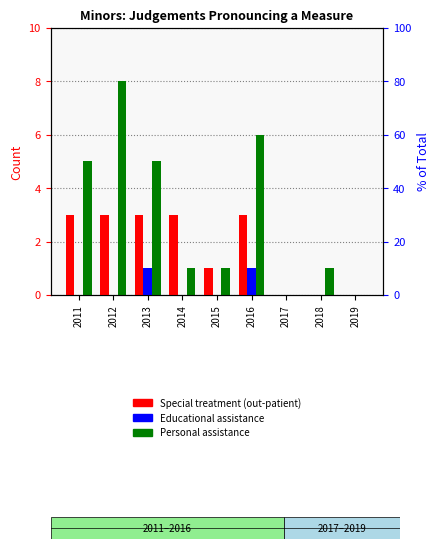

Is it true that Educational assistance equals 0 at 2018?

True